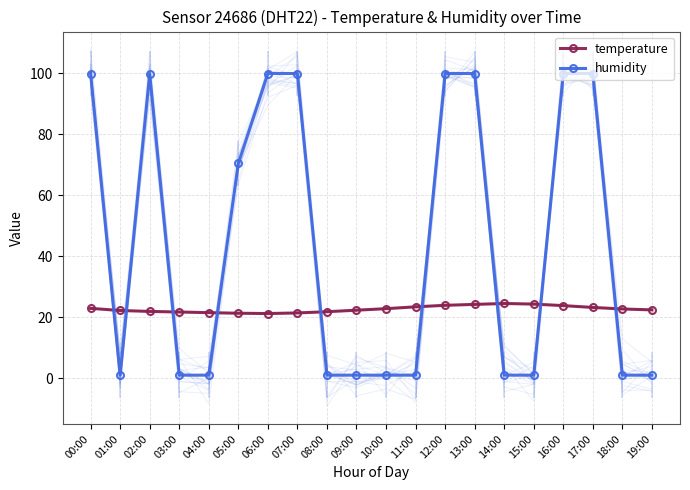

Which series has the largest total across all categories?

humidity